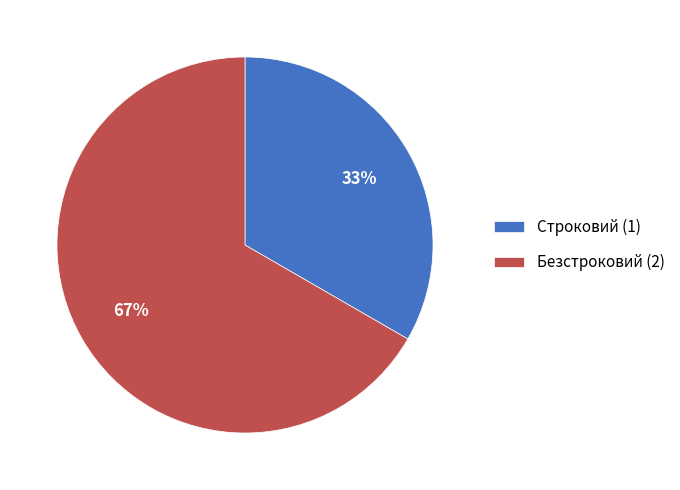

To the nearest percent, what is the average slice percentage?

50%